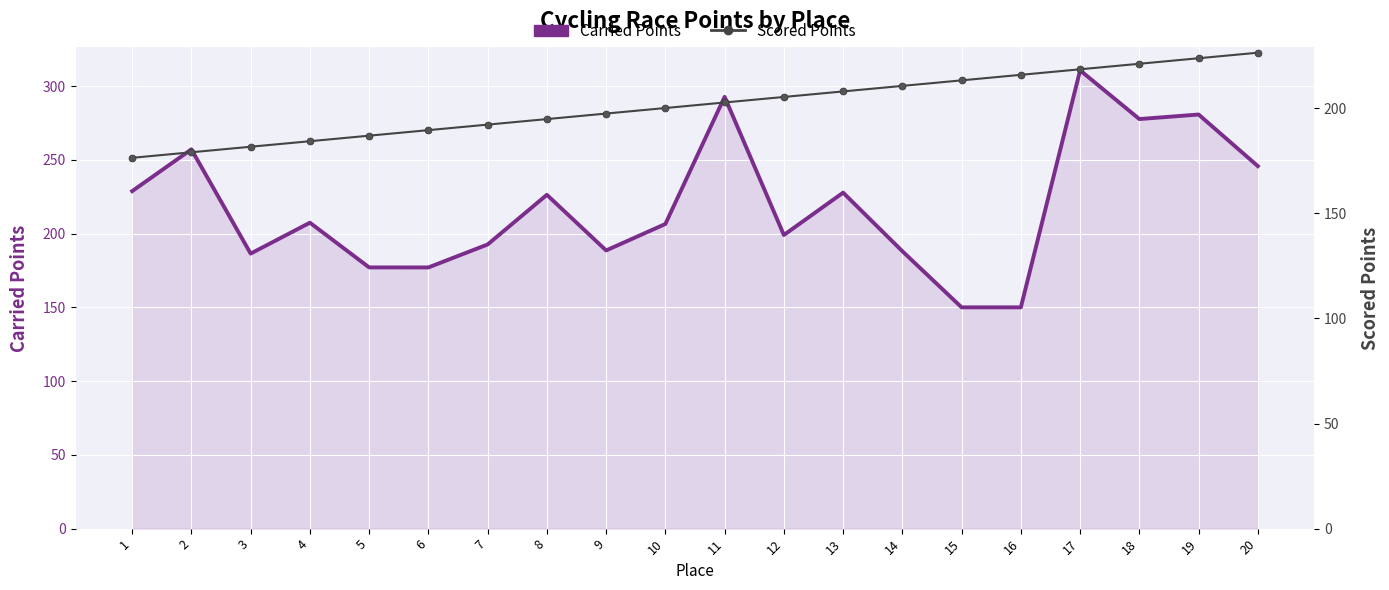

Between 12 and 17, which is larger?

17